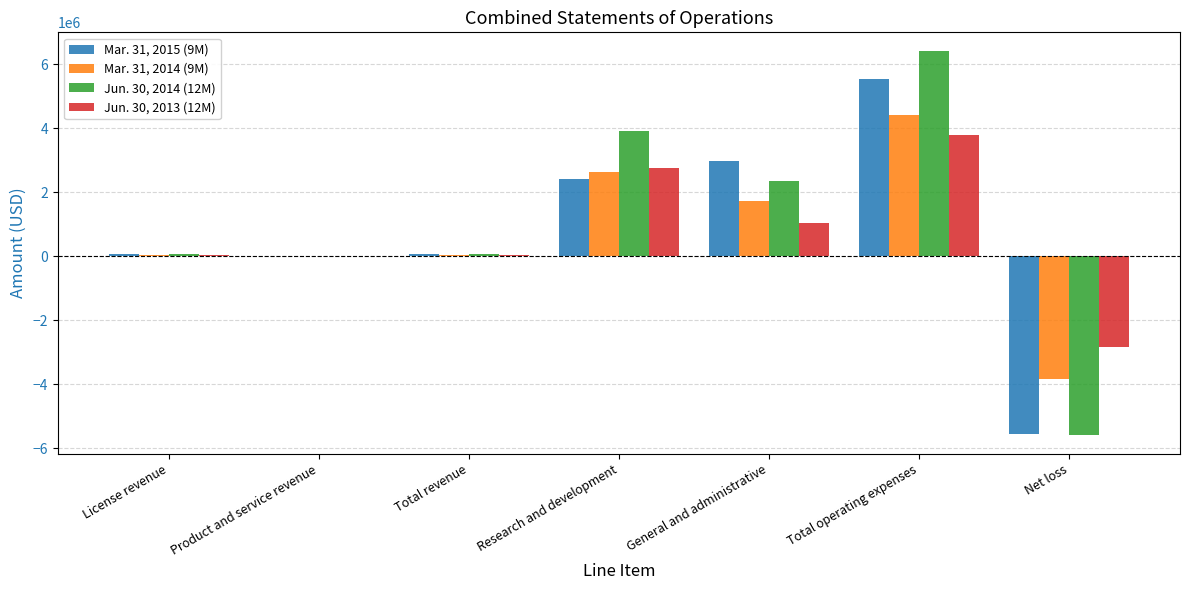

At which category is the sum across all series the highest?

Total operating expenses